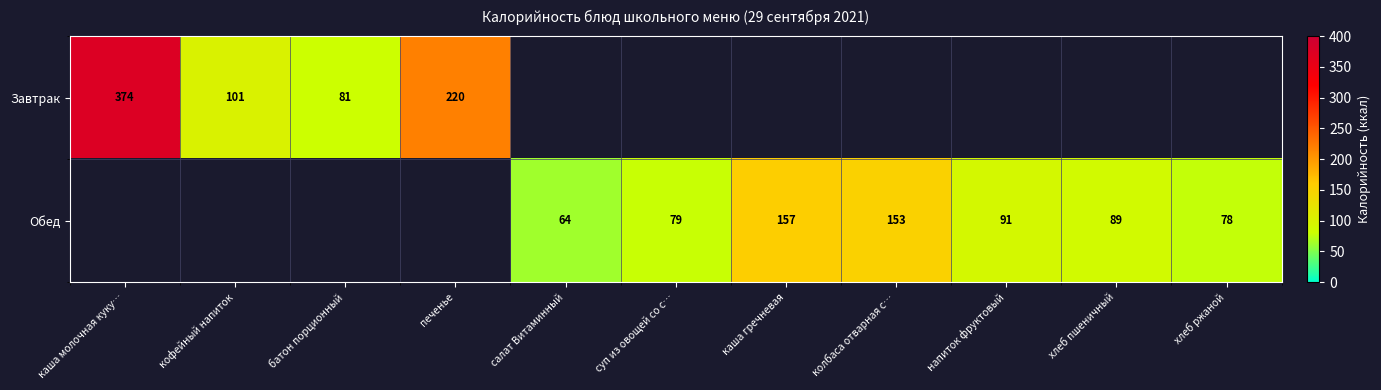

What is the maximum value shown in the chart?

374.0